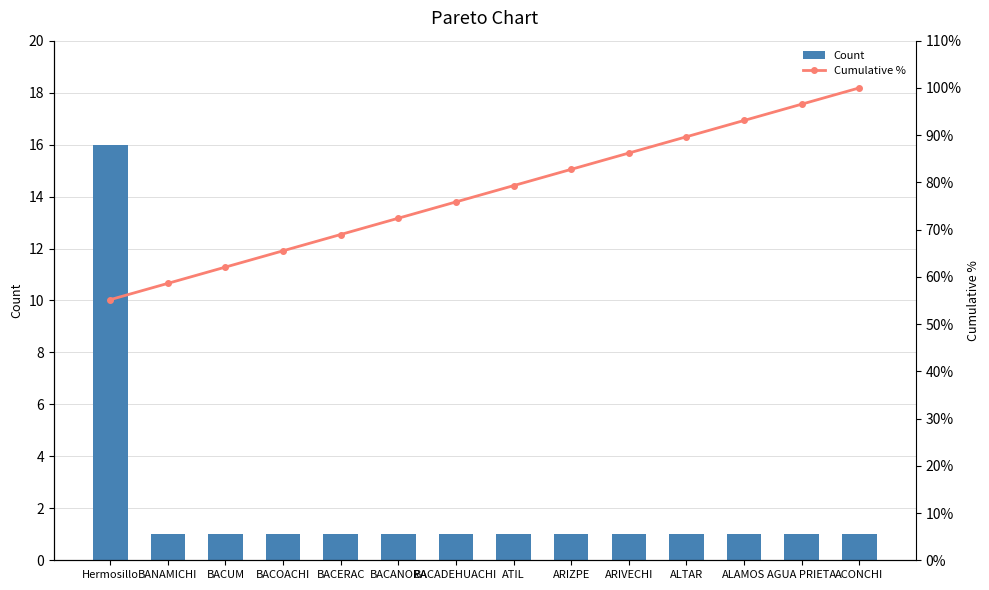

How many data points in Cumulative % are above 79?

7